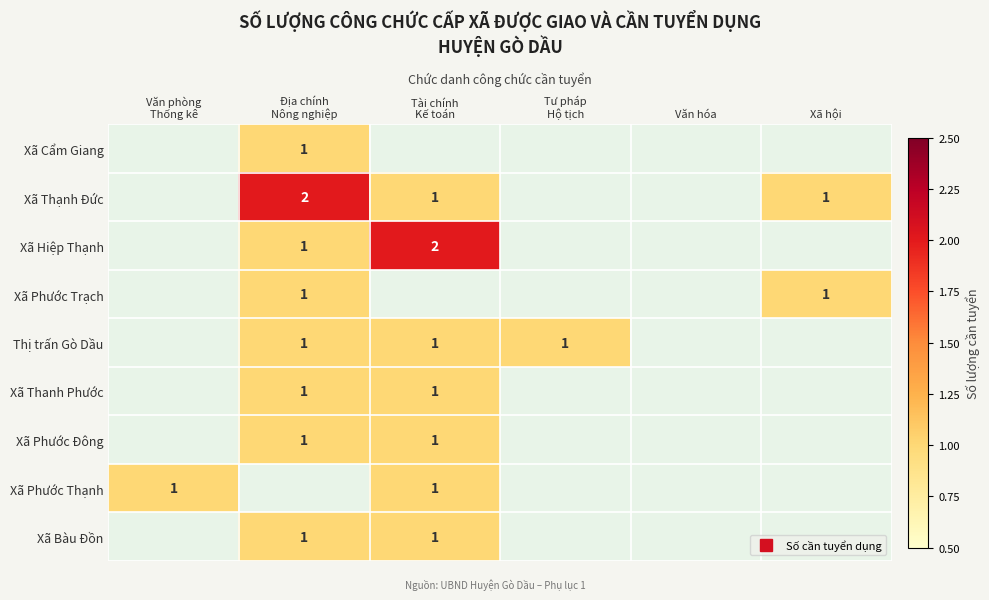

What is the spread (max minus min) of values at Tài chính
Kế toán?

2